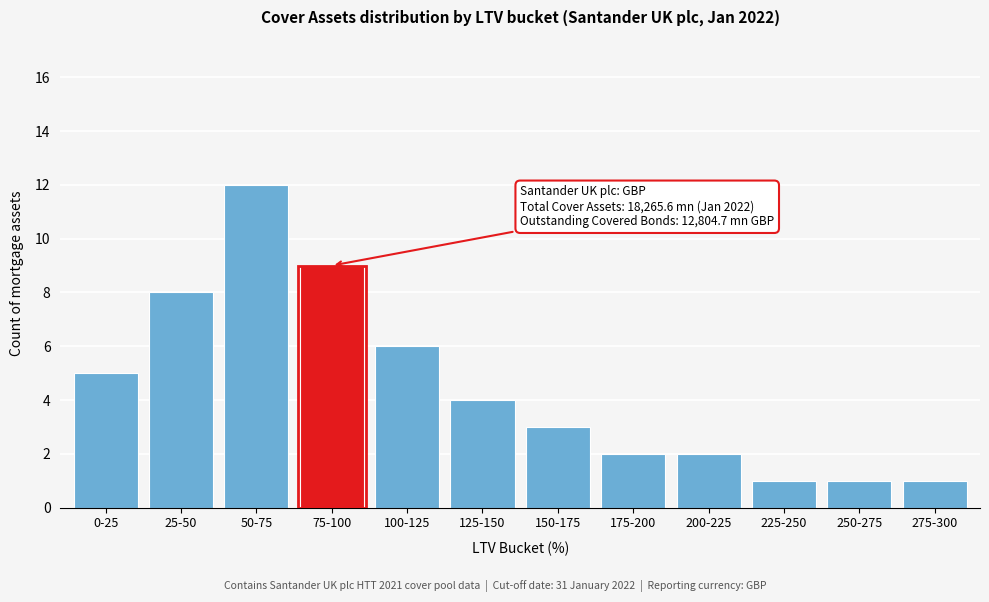

Reading left to right, transcribe all the data shown in this chart.

0-25=5	25-50=8	50-75=12	75-100=9	100-125=6	125-150=4	150-175=3	175-200=2	200-225=2	225-250=1	250-275=1	275-300=1